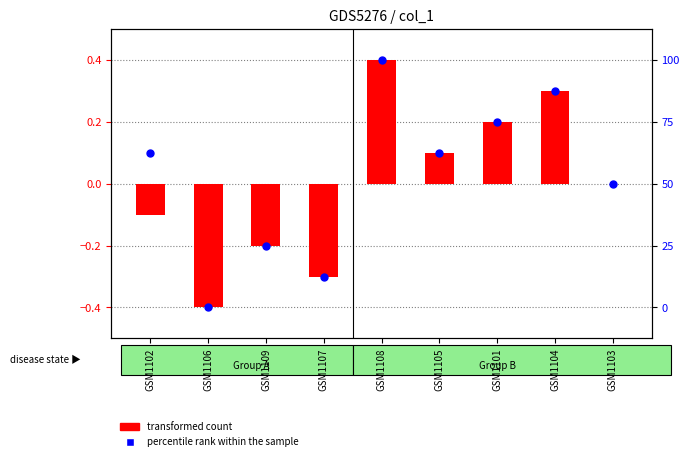

What are all the series names shown in the legend?

transformed count, percentile rank within the sample